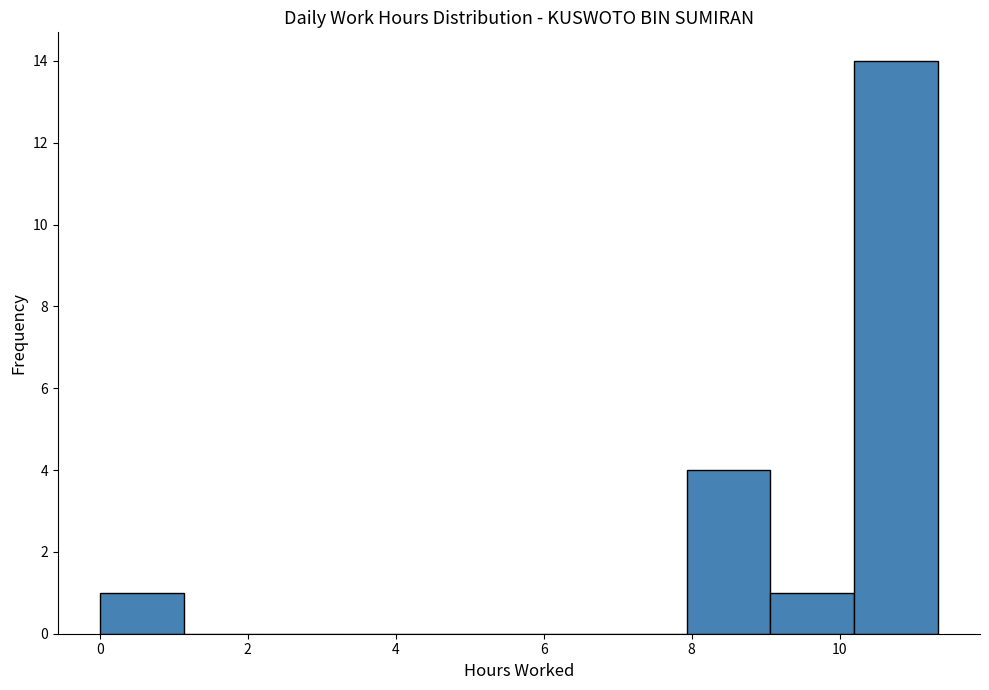

Reading left to right, transcribe this chart: for each bar, give the range it covers on the x-axis and its height. Neither the bar edges nor the heights are printed on the chart, so give them approximately, as read against the axes.

0.0 to 1.2: 1
1.2 to 2.2: 0
2.2 to 3.4: 0
3.4 to 4.6: 0
4.6 to 5.6: 0
5.6 to 6.8: 0
6.8 to 8.0: 0
8.0 to 9.0: 4
9.0 to 10.2: 1
10.2 to 11.4: 14